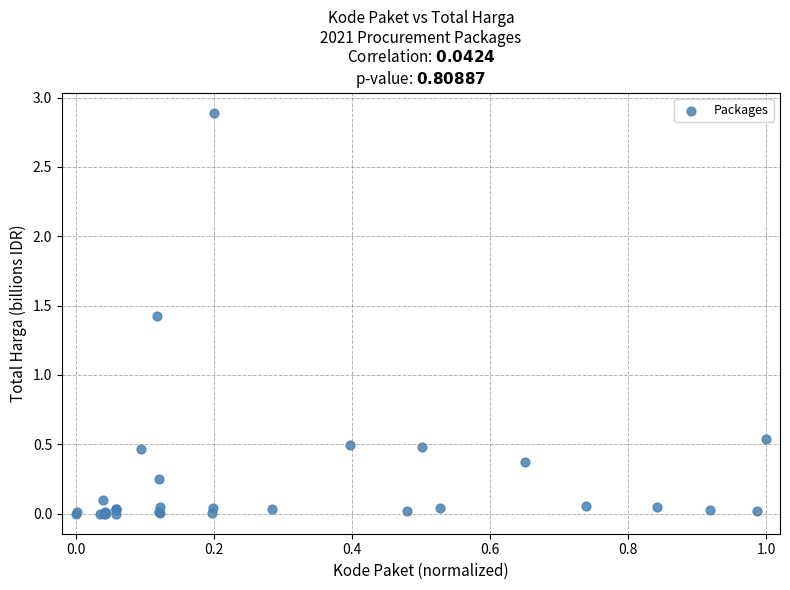

What Y value in the scatter plot is closest to 1?

1.4